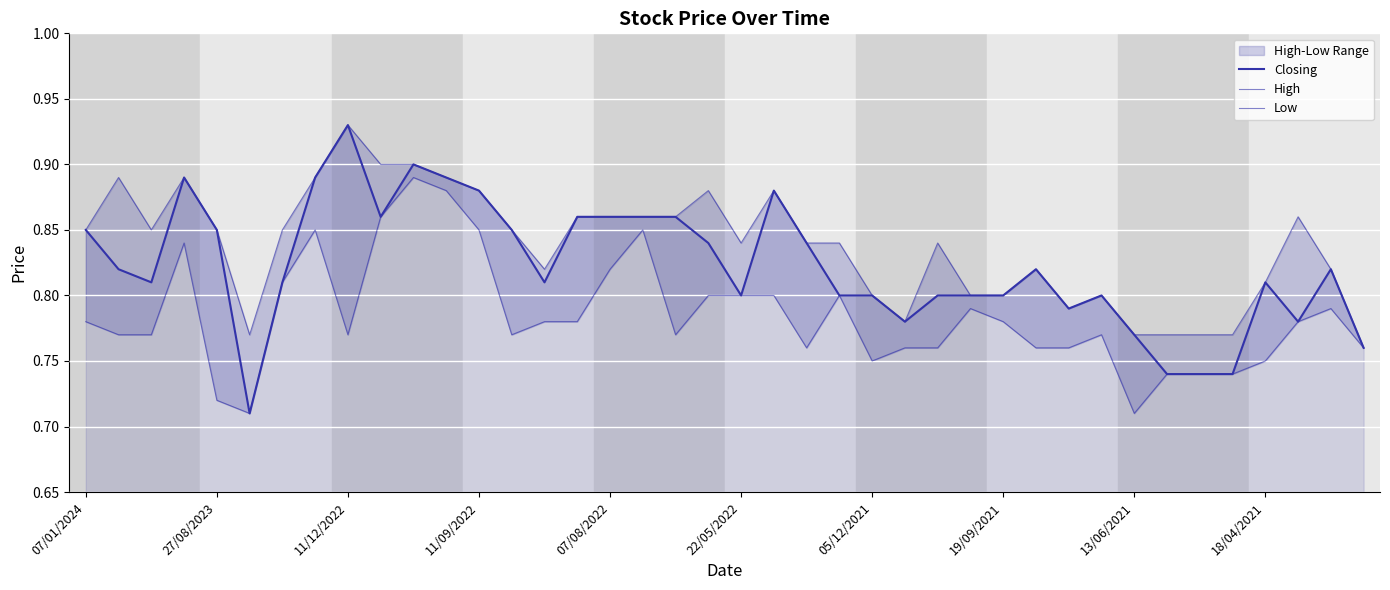

True or false: High and Closing intersect in this chart.

False